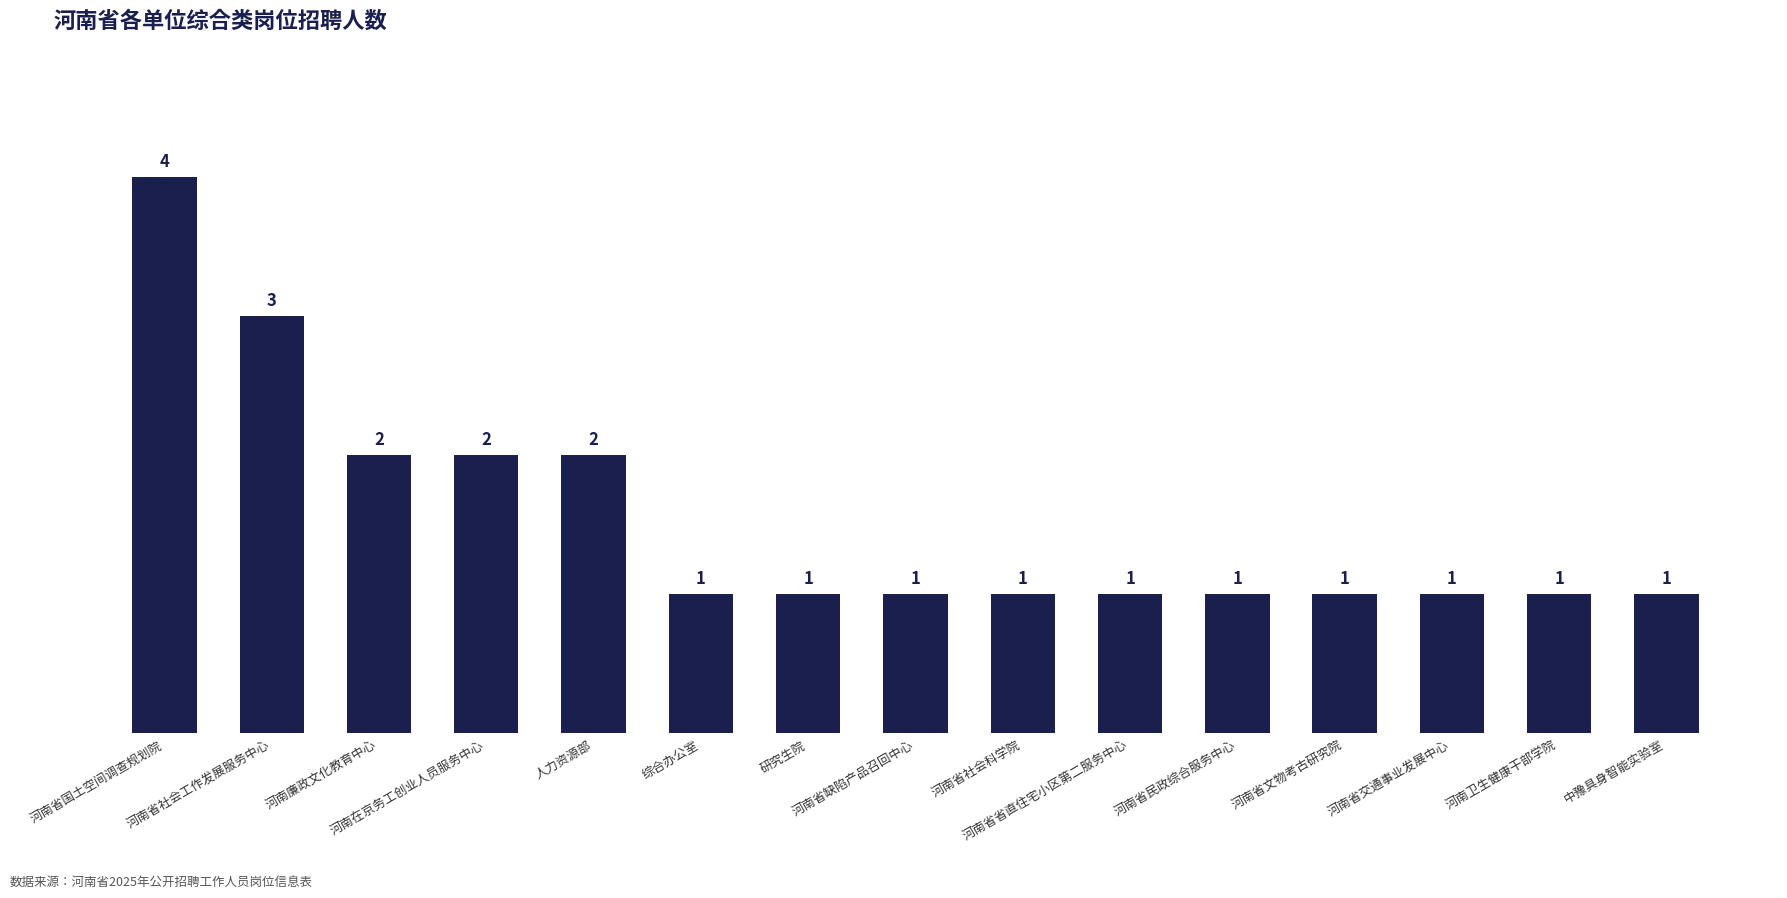

How many values are between 1 and 2?

13